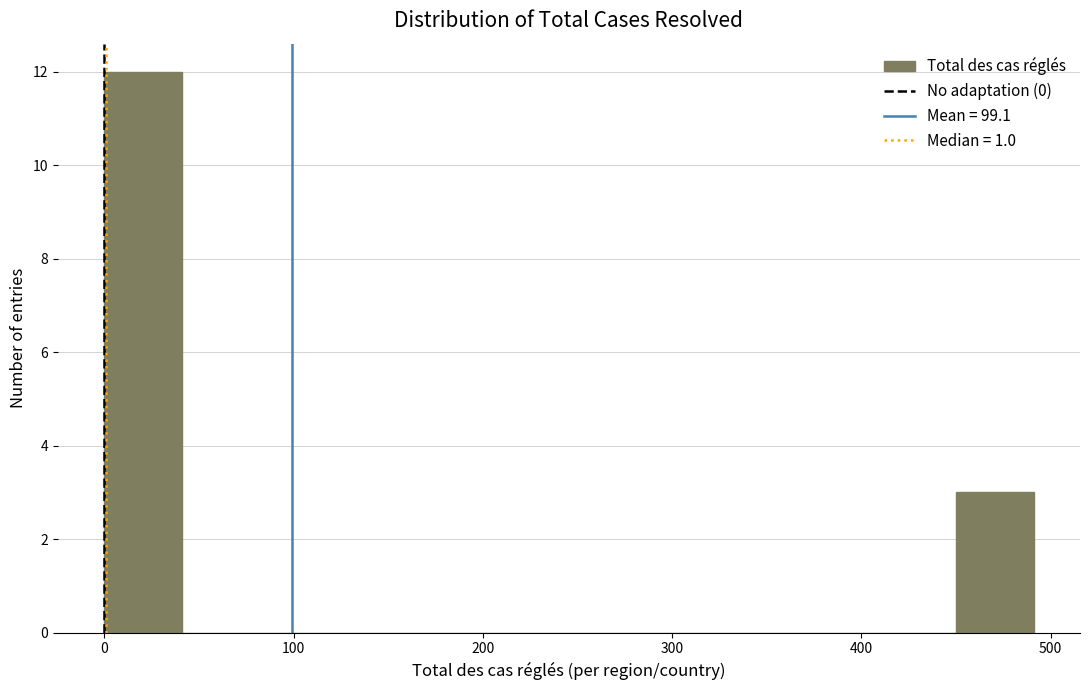

Reading left to right, list every bar in this chart as the range it spans on the x-axis followed by its height. Neither the bar edges nor the heights are printed on the chart, so give them approximately, as read against the axes.

0 to 40: 12
40 to 80: 0
80 to 120: 0
120 to 160: 0
160 to 200: 0
200 to 250: 0
250 to 290: 0
290 to 330: 0
330 to 370: 0
370 to 410: 0
410 to 450: 0
450 to 490: 3